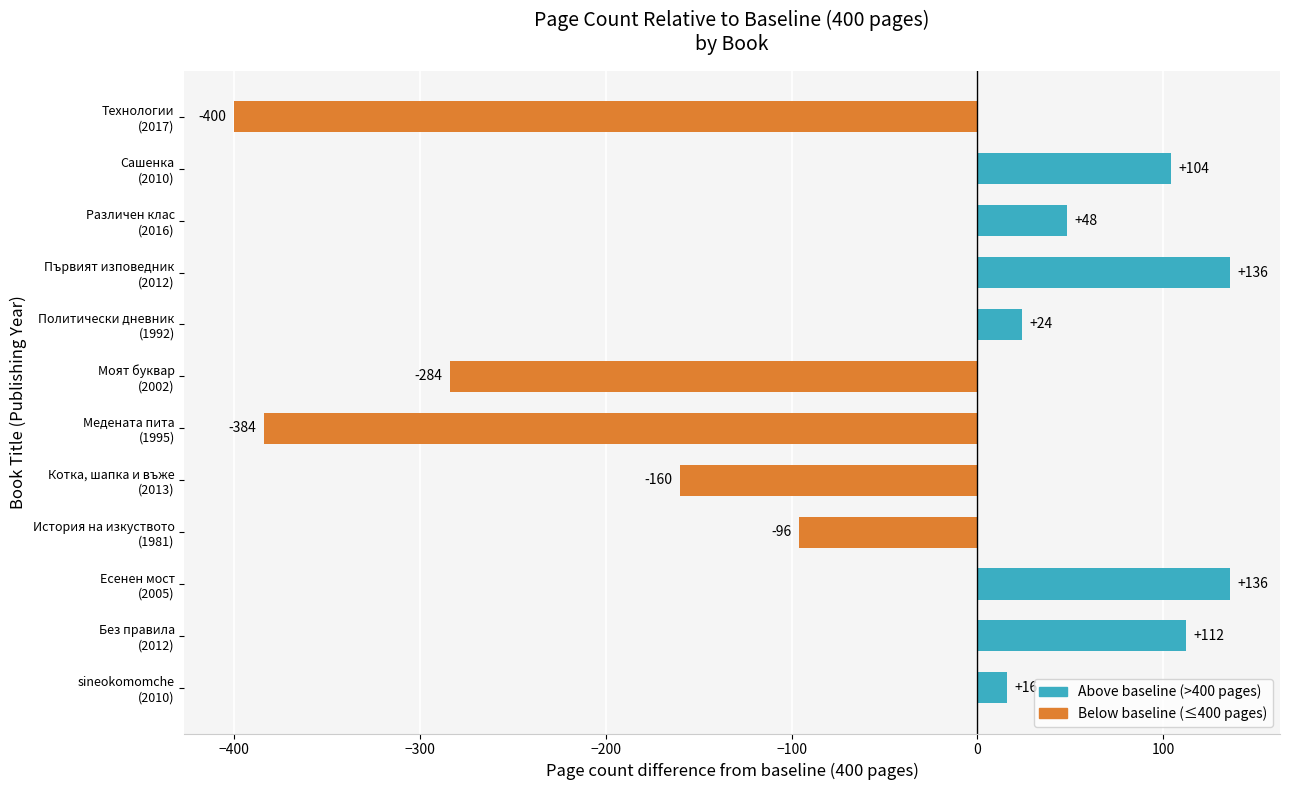

What is the difference between the maximum and second lowest values?

520